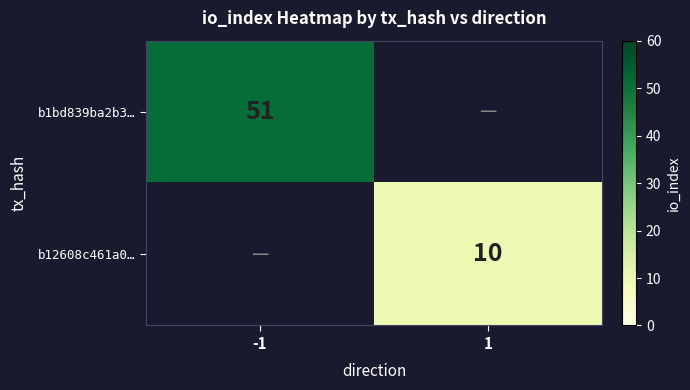

At which category does the chart reach its peak across all series?

-1